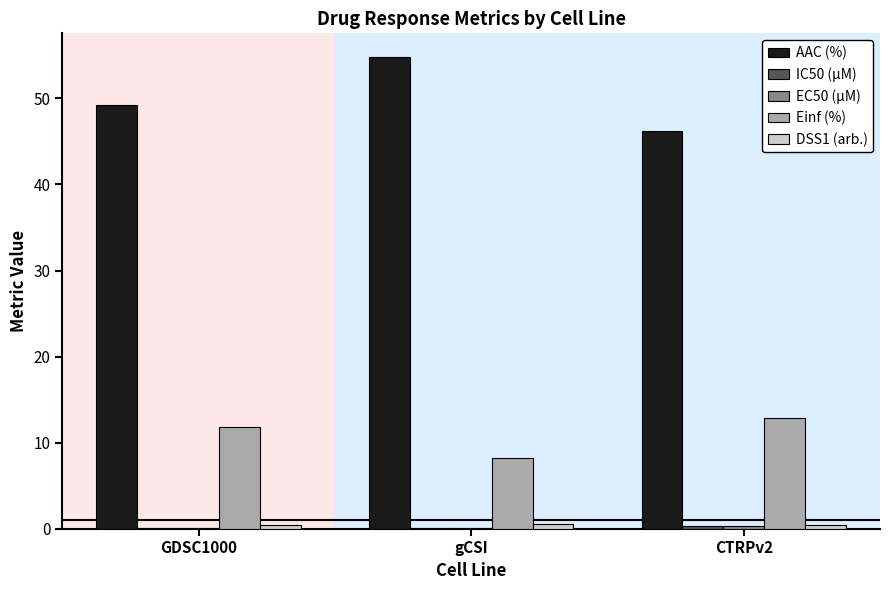

At which label is AAC (%) closest to 50?

GDSC1000